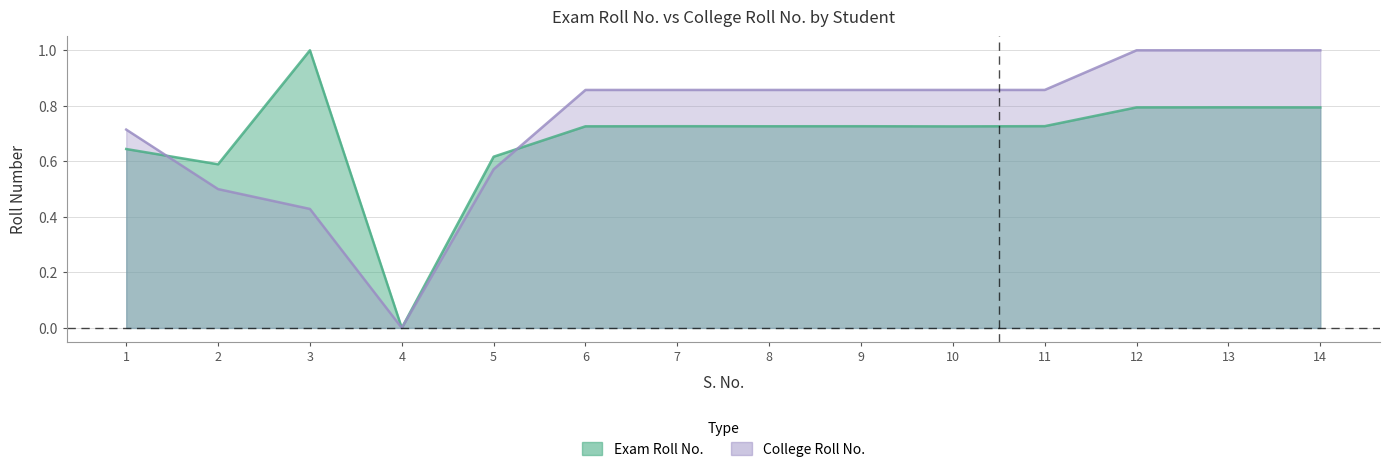

How many intersections are there between Exam Roll No. and College Roll No.?

2